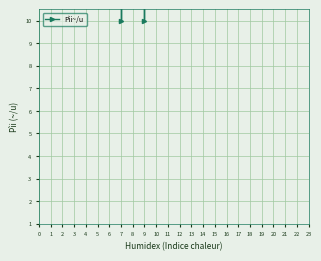

How many values are below 40?

20